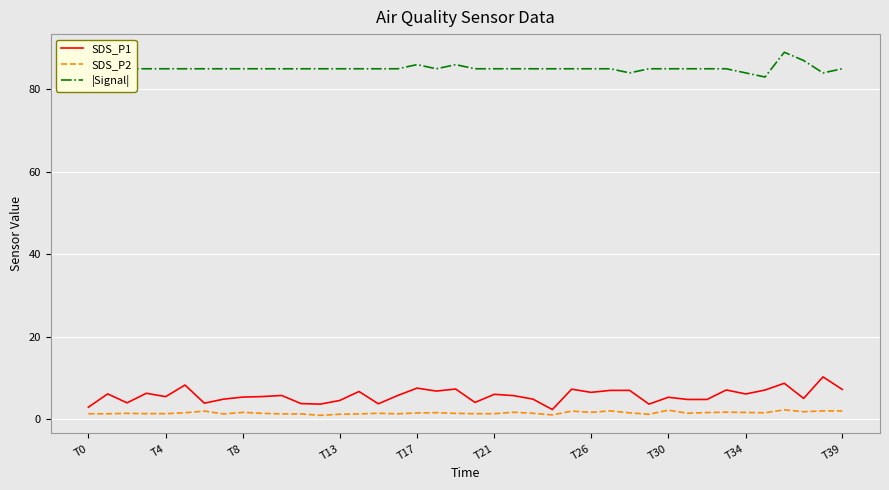

True or false: SDS_P2 and |Signal| intersect in this chart.

False